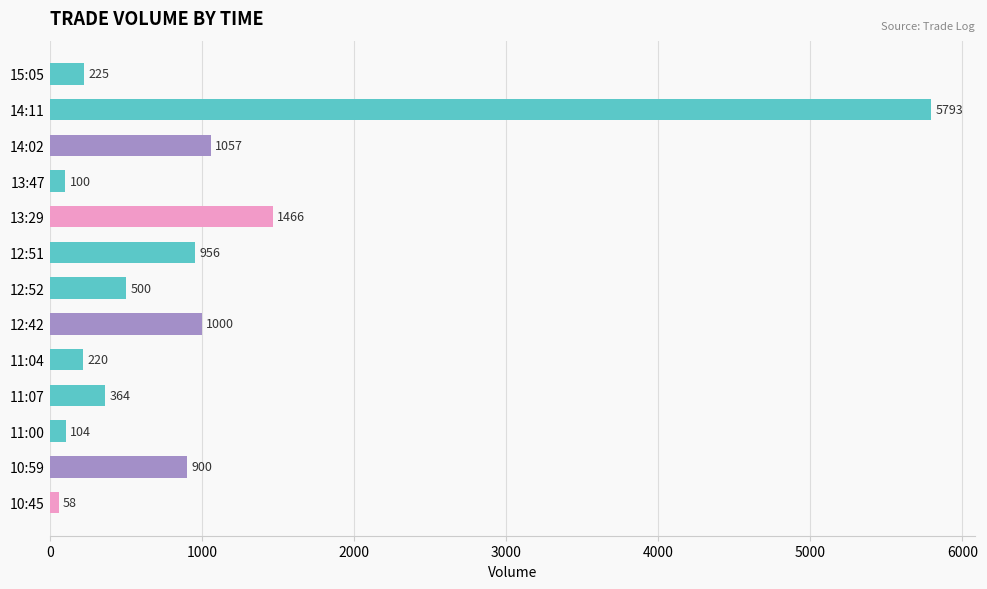

What is the minimum value shown in the chart?

58